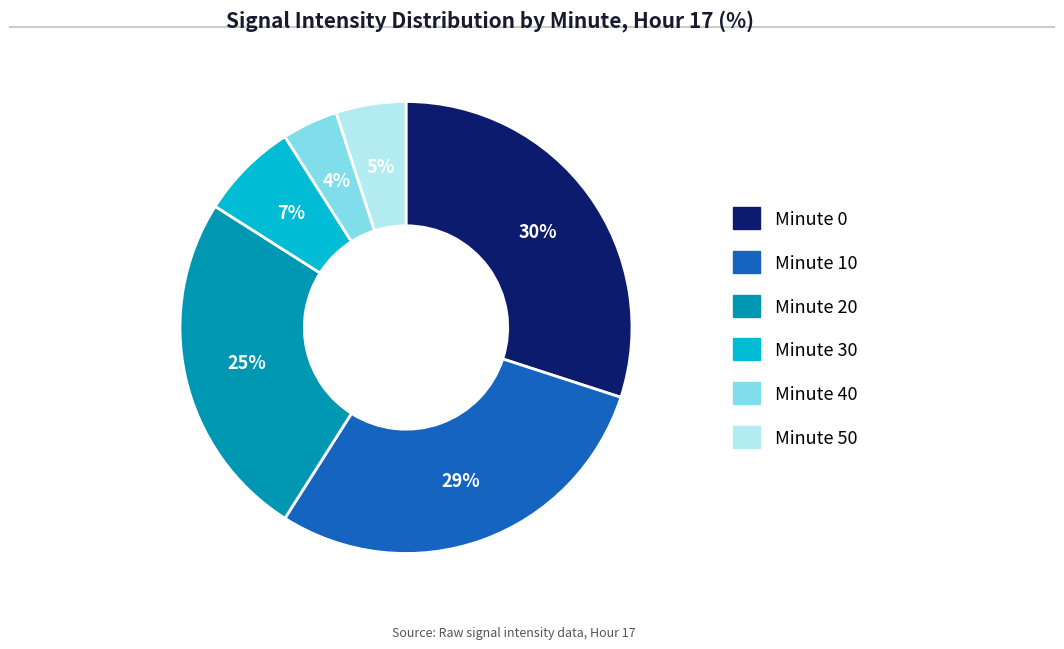

Is there a majority slice in this chart?

No